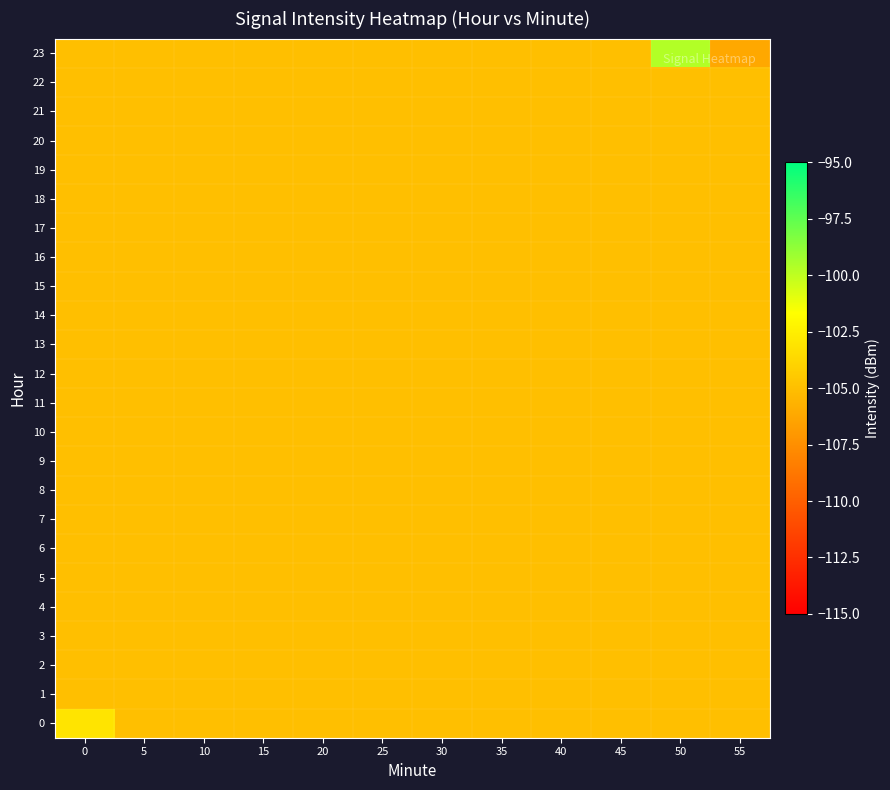

At how many categories does at least one series exceed -100?

1